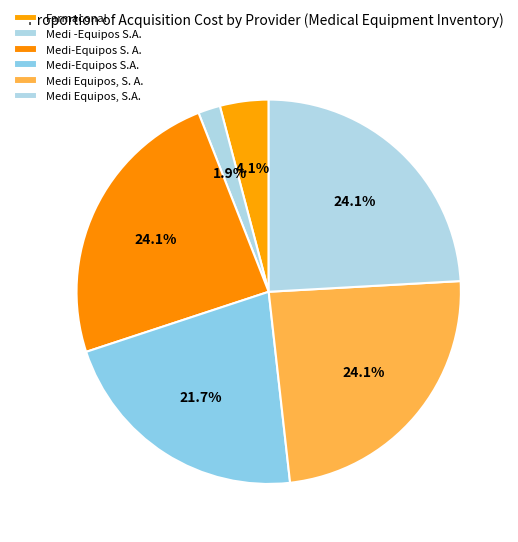

To the nearest percent, what is the combined percentage of Medi Equipos, S.A. and Medi -Equipos S.A.?

26%